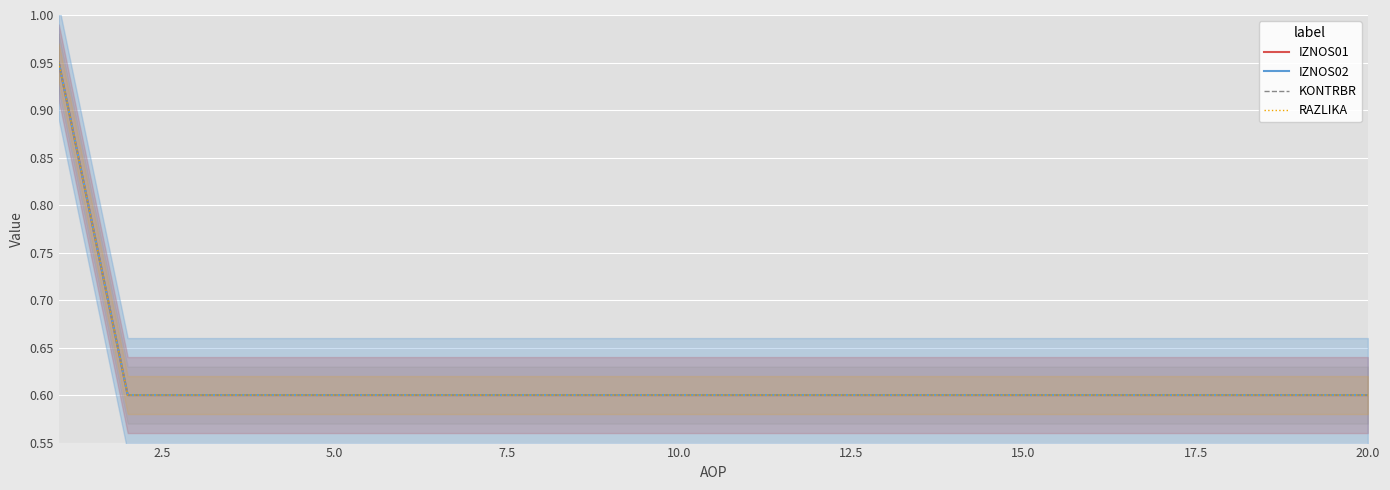

What are all the series names shown in the legend?

IZNOS01, IZNOS02, KONTRBR, RAZLIKA